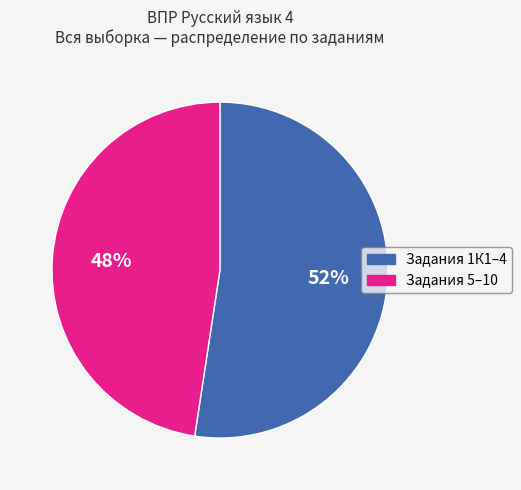

To the nearest percent, what is the average slice percentage?

50%